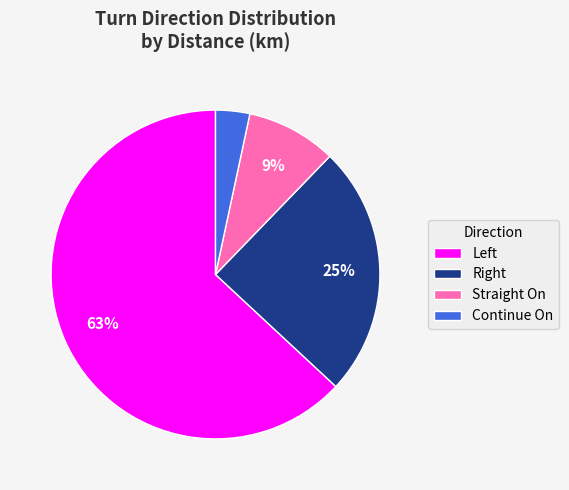

To the nearest percent, what is the difference between the Straight On and Continue On slice percentages?

6%